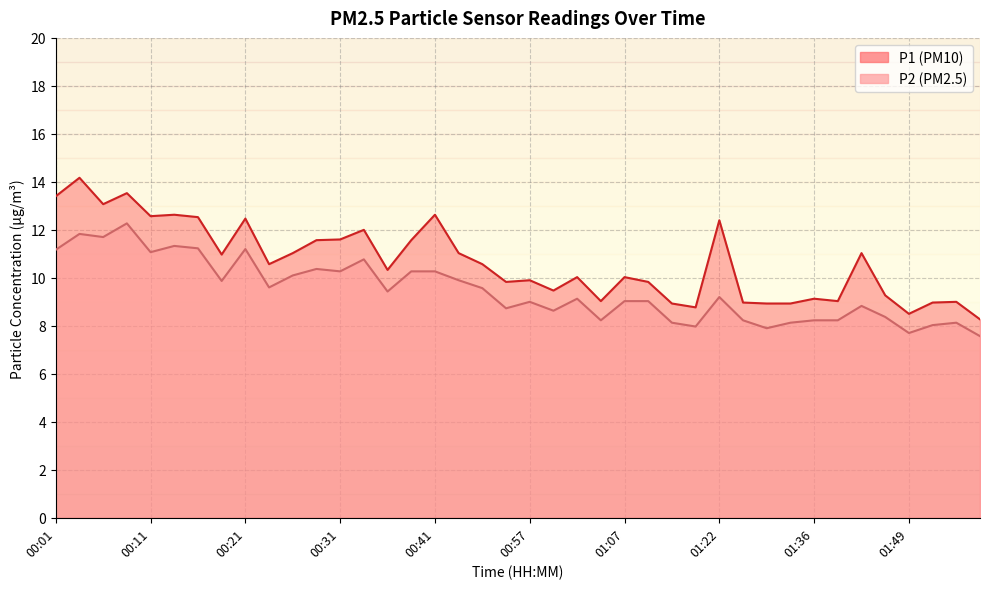

In P1, how many points are lower than both neighbors (excluding endpoints)?

11